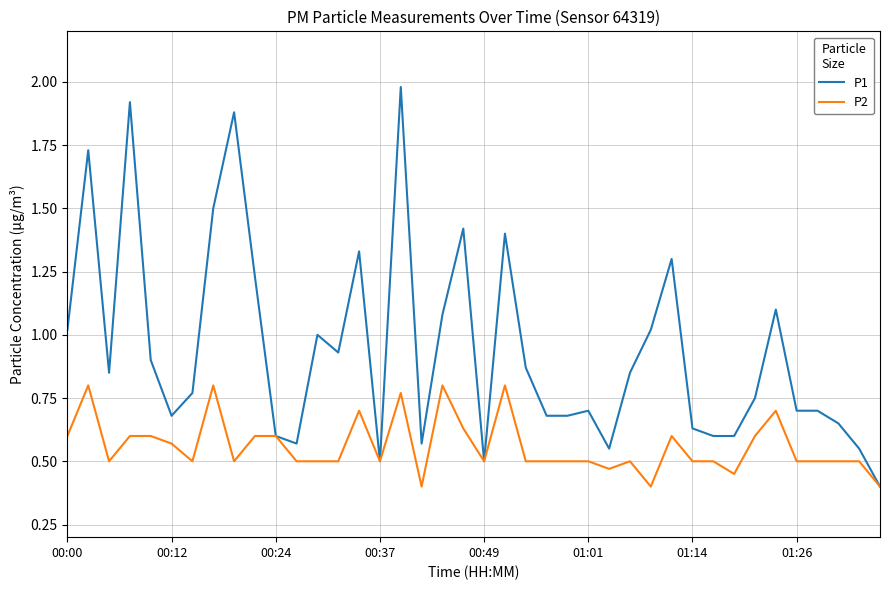

Rank the series by their maximum value, from lowest to highest.

P2, P1